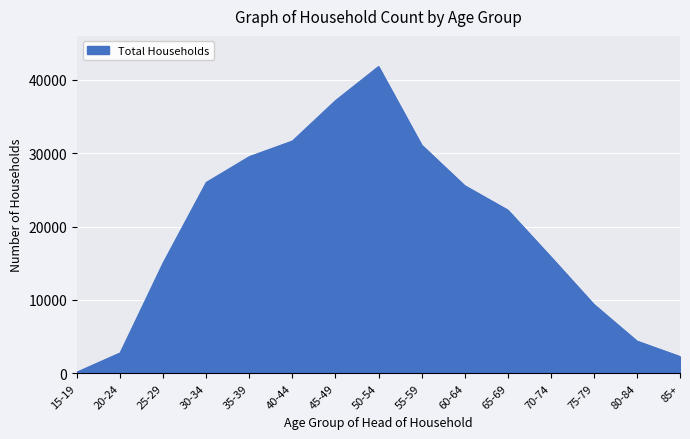

Where is the data nearest to the value 20989?

65-69